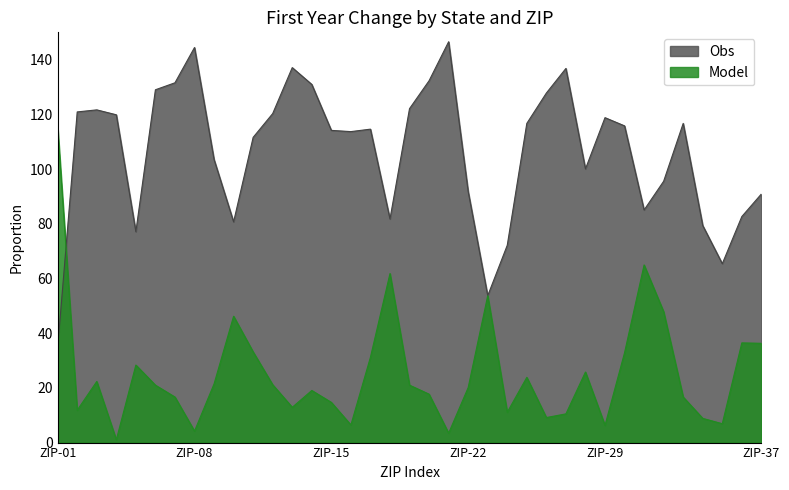

List the series in order of their peak value, highest first.

Obs, Model